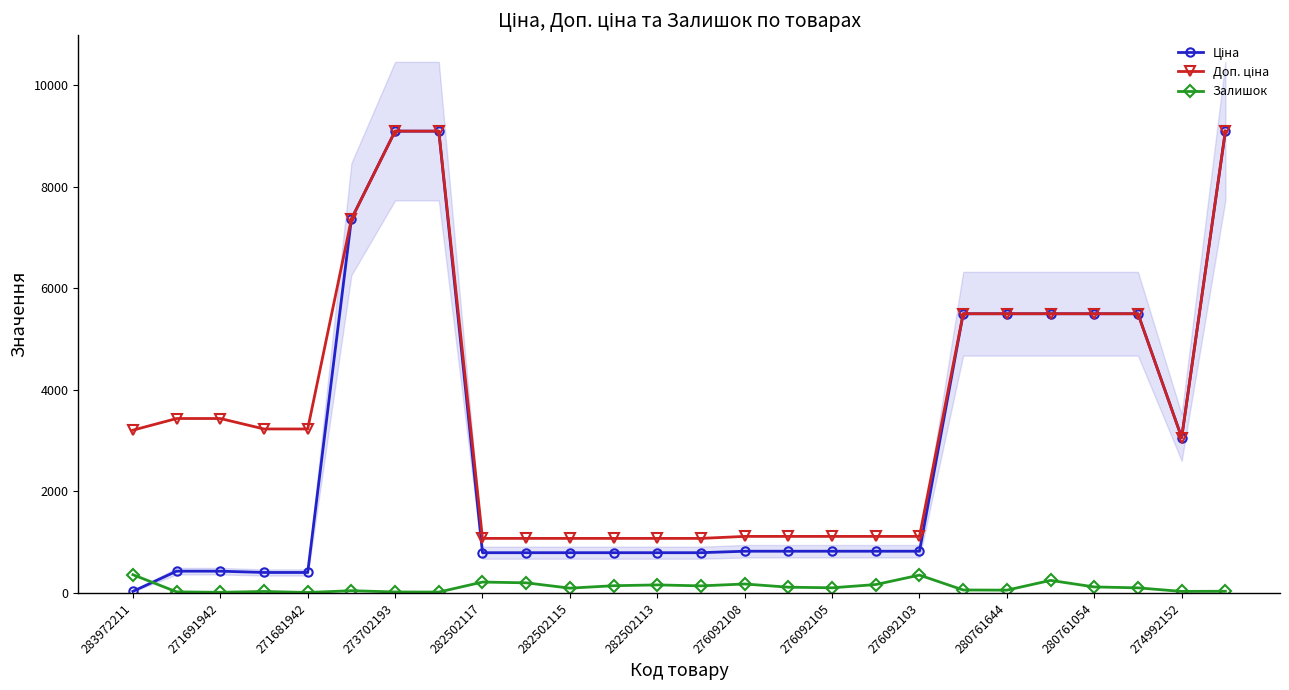

What are all the series names shown in the legend?

Ціна, Доп. ціна, Залишок